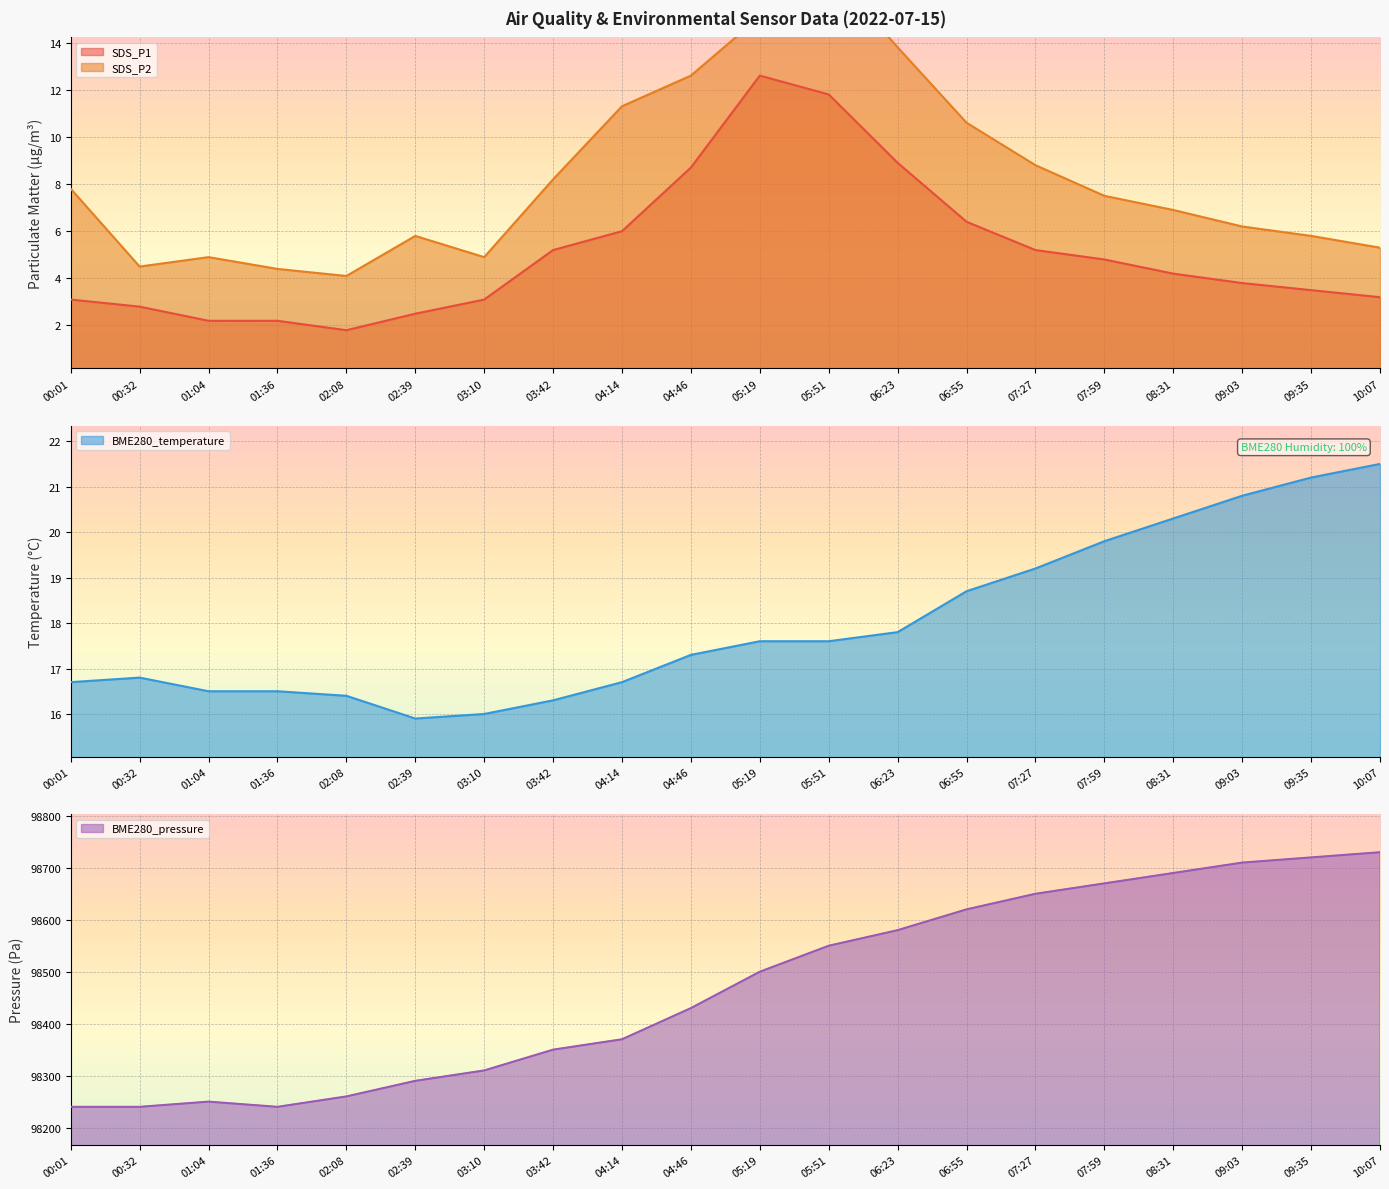

Reading left to right, what are all the values shown in this chart?

SDS_P1: 3.1	2.8	2.2	2.2	1.8	2.5	3.1	5.2	6.0	8.7	12.6	11.8	8.9	6.4	5.2	4.8	4.2	3.8	3.5	3.2
SDS_P2: 7.8	4.5	4.9	4.4	4.1	5.8	4.9	8.2	11.3	12.6	15.1	17.1	13.8	10.6	8.8	7.5	6.9	6.2	5.8	5.3
BME280_temperature: 16.7	16.8	16.5	16.5	16.4	15.9	16.0	16.3	16.7	17.3	17.6	17.6	17.8	18.7	19.2	19.8	20.3	20.8	21.2	21.5
BME280_pressure: 98240.0	98240.0	98250.0	98240.0	98260.0	98290.0	98310.0	98350.0	98370.0	98430.0	98500.0	98550.0	98580.0	98620.0	98650.0	98670.0	98690.0	98710.0	98720.0	98730.0